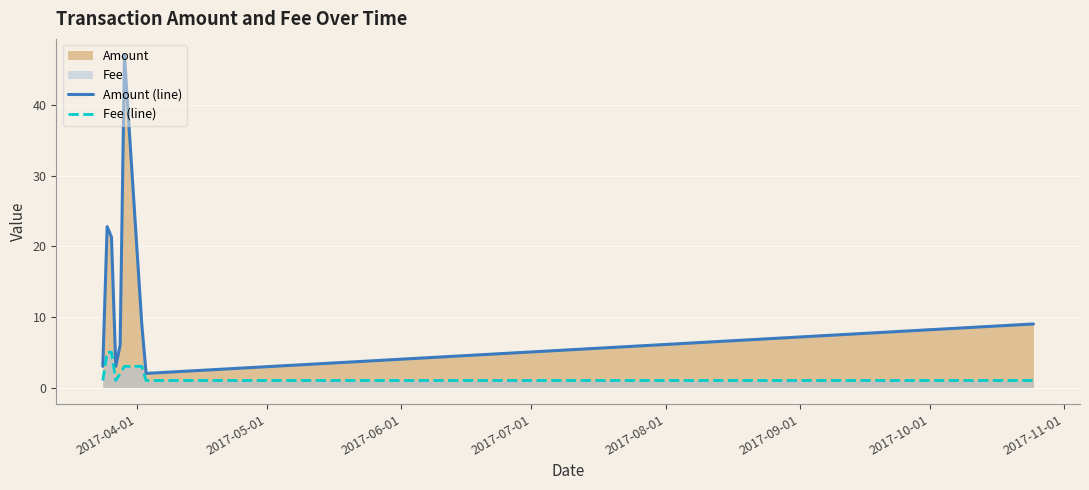

Rank the series by their maximum value, from lowest to highest.

Fee (line), Amount (line)